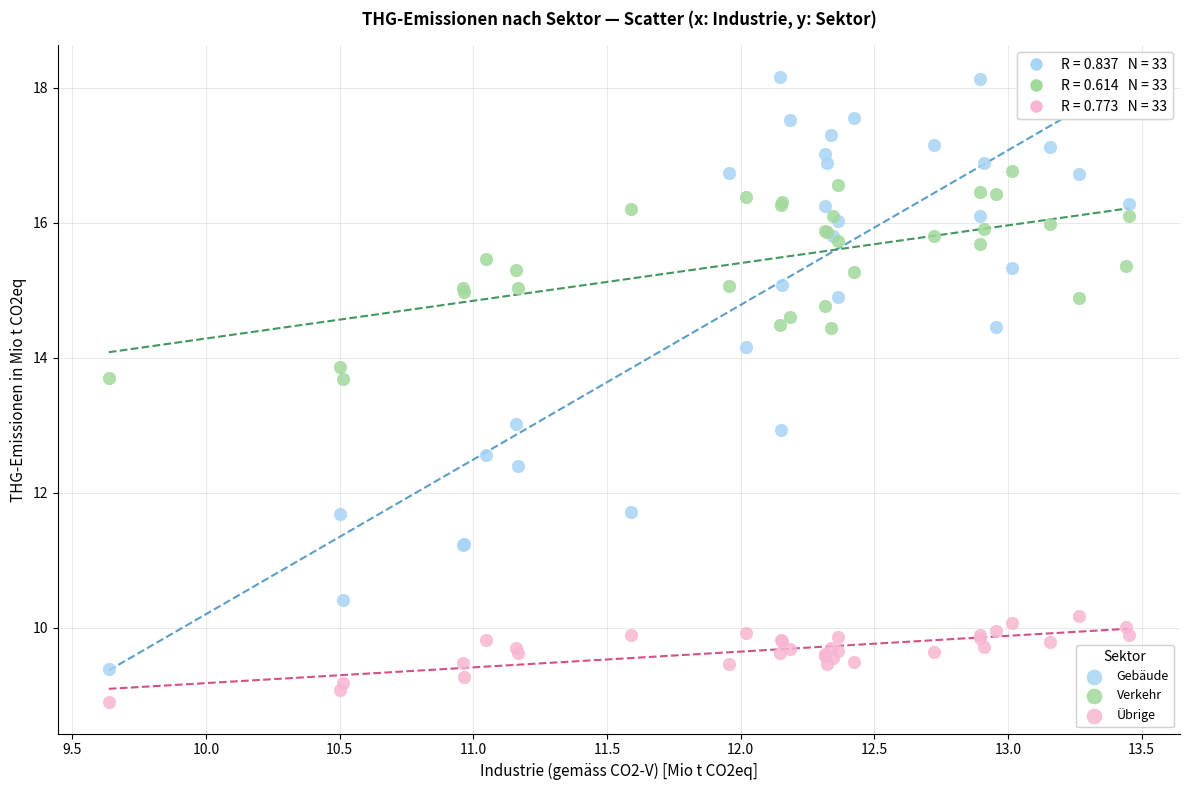

Which series contains the highest Y value?

Gebäude